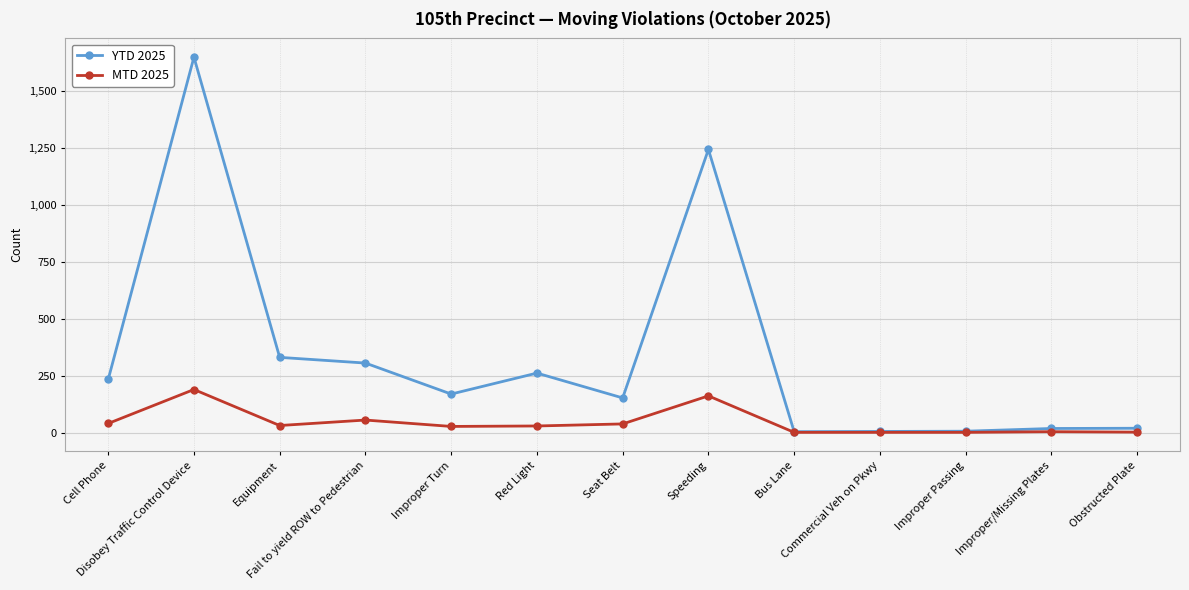

Which category has the highest value in the YTD 2025 series?

Disobey Traffic Control Device